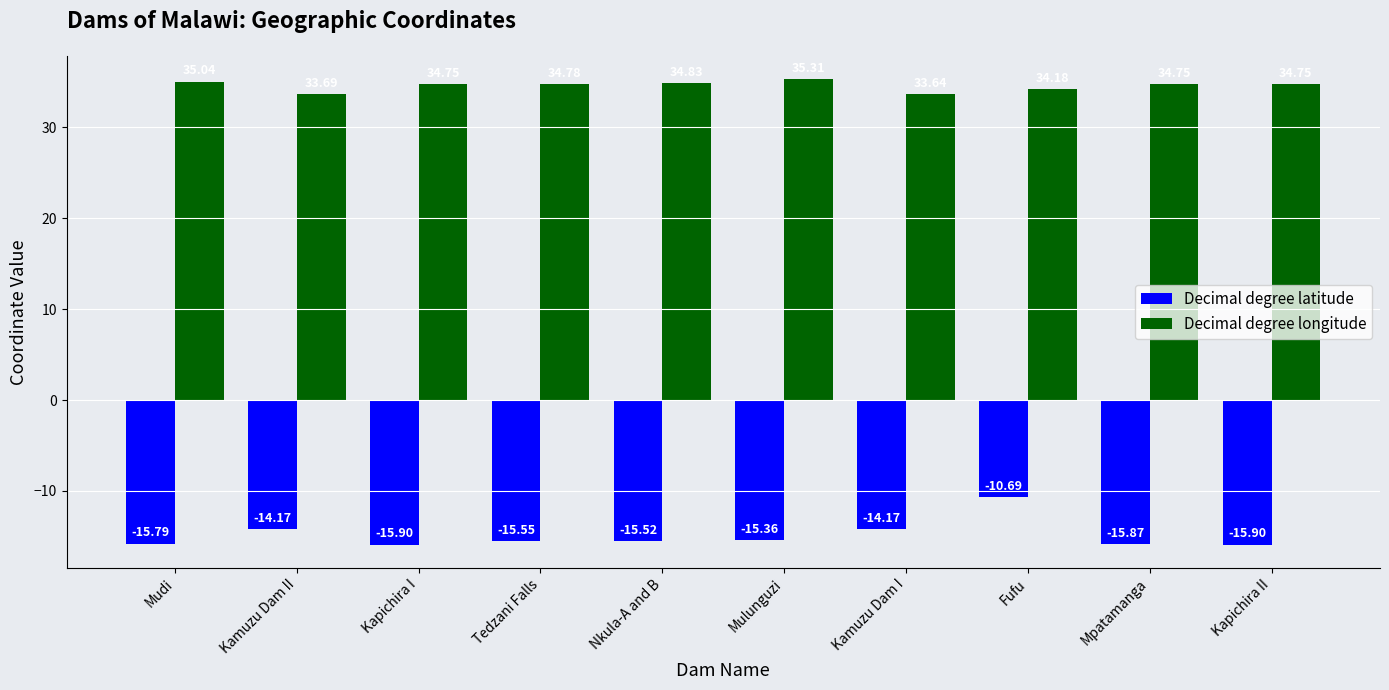

Which category has the highest value across all series?

Mulunguzi